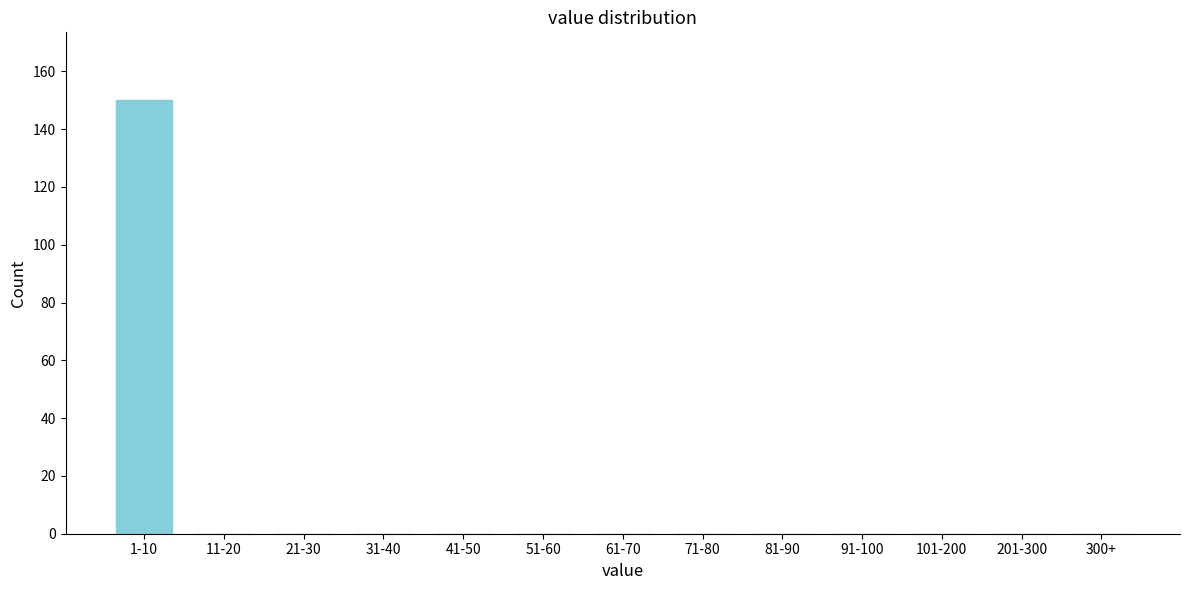

Reading left to right, transcribe all the data shown in this chart.

1-10=150	11-20=0	21-30=0	31-40=0	41-50=0	51-60=0	61-70=0	71-80=0	81-90=0	91-100=0	101-200=0	201-300=0	300+=0